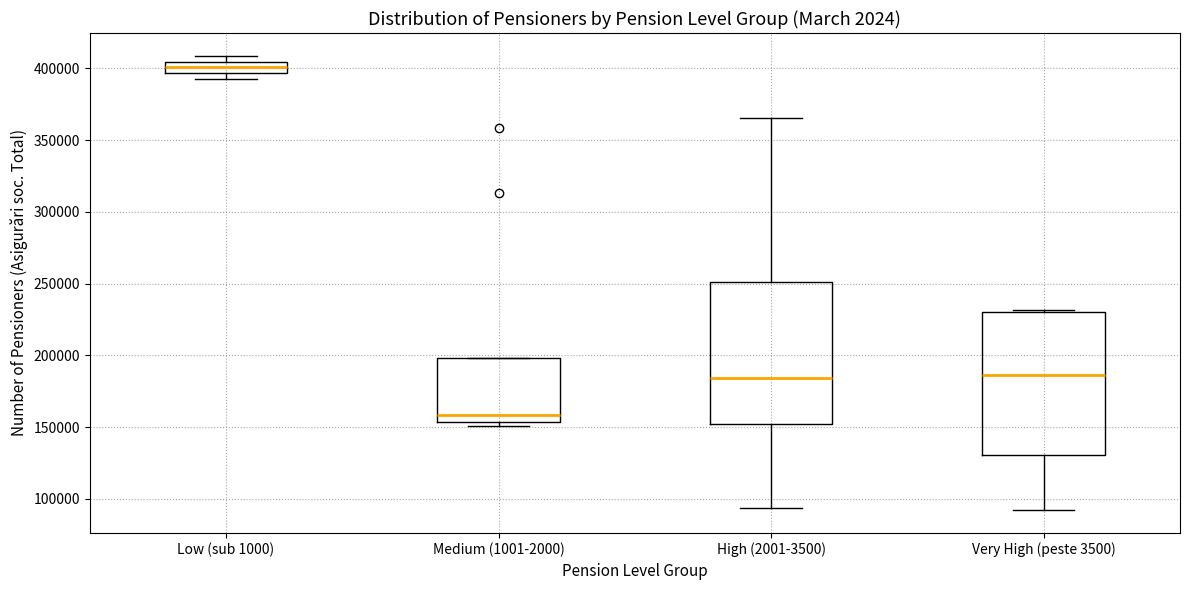

Reading left to right, read every box against the y-axis: the position of its median line, the range the box covers, and the ends of its whiskers. The values are not printed on the chart, so give them approximately, as read against the axis.

Low (sub 1000): median 400000, box 395000 to 405000, whiskers 395000 (just below the box's lower edge) to 410000
Medium (1001-2000): median 160000, box 155000 to 200000, whiskers 150000 to 200000
High (2001-3500): median 185000, box 150000 to 250000, whiskers 95000 to 365000
Very High (peste 3500): median 185000, box 130000 to 230000, whiskers 90000 to 230000 (just above the box's upper edge)